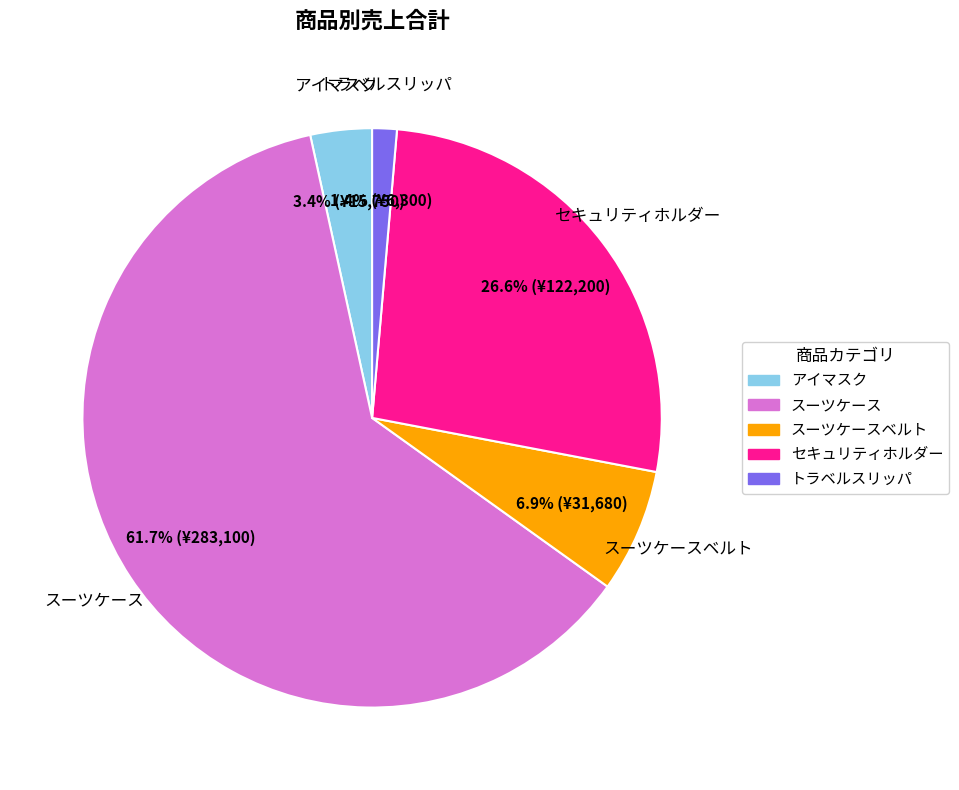

True or false: セキュリティホルダー accounts for 20% of the total.

False